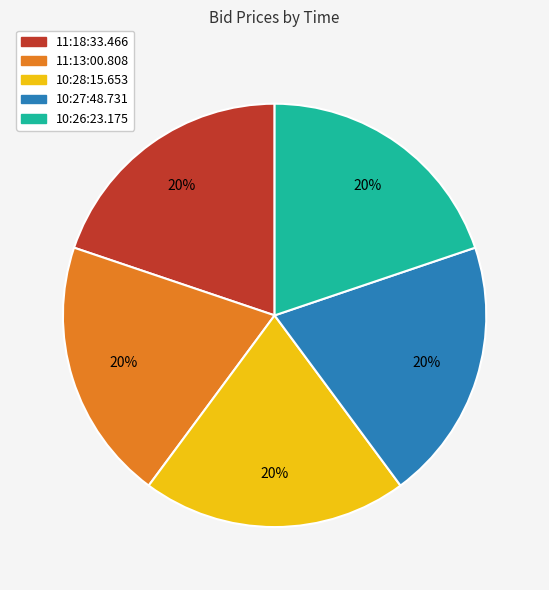

Count the number of slices in the pie.

5